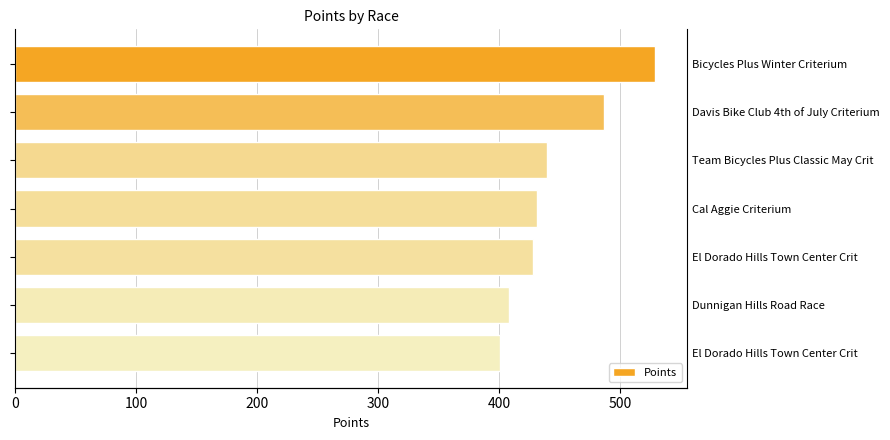

How many distinct data groups are displayed?

1